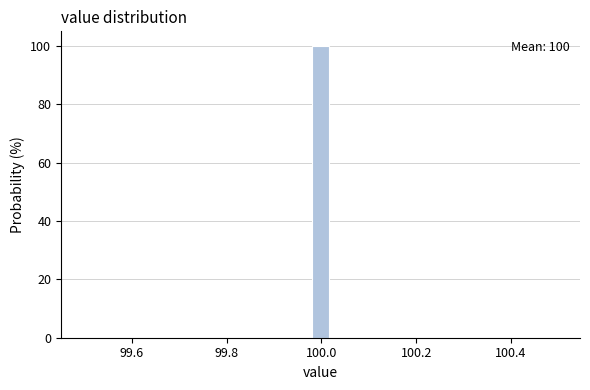

Read against the x-axis, roughly where is the centre of the tallest bar?

100.00